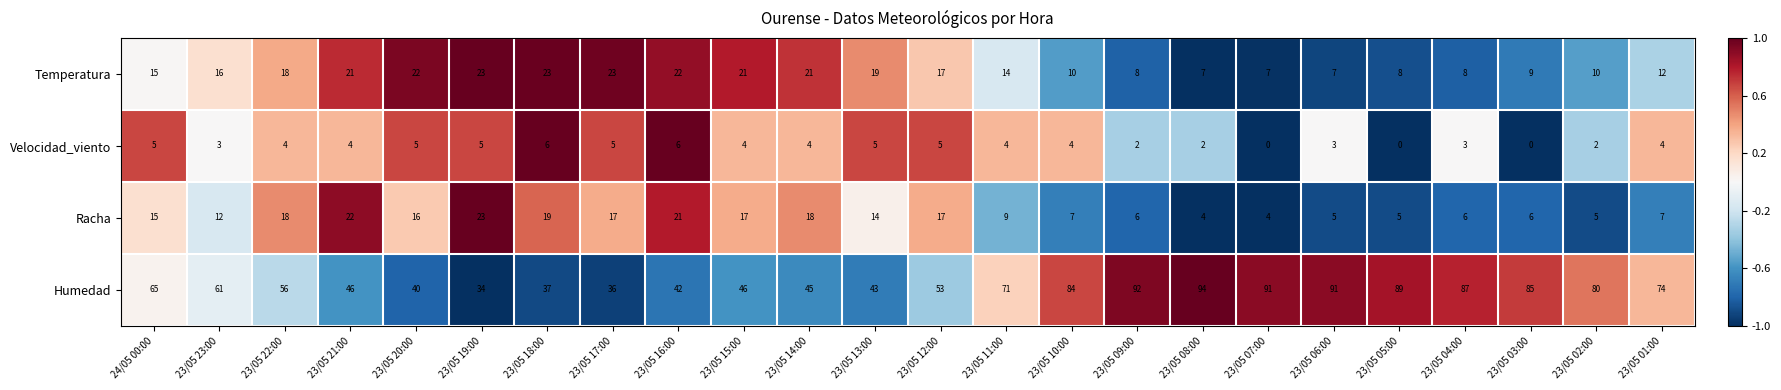

The value of Racha at 23/05 21:00 is 22. True or false?

True